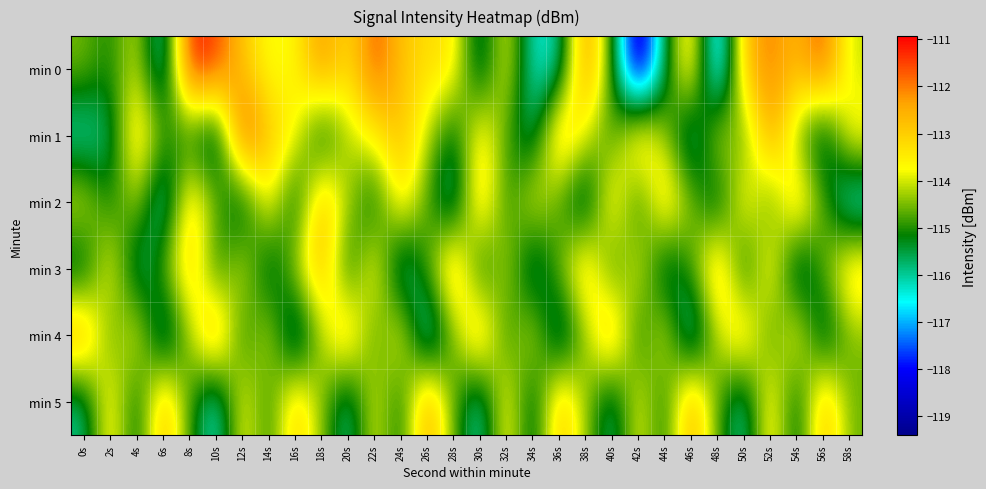

Reading right to left, list all the values displayed in this chart.

min 0: 58s=-114.1	56s=-111.5	54s=-112.7	52s=-112.0	50s=-112.7	48s=-117.8	46s=-112.9	44s=-115.5	42s=-119.4	40s=-115.0	38s=-111.9	36s=-116.2	34s=-116.4	32s=-113.6	30s=-116.1	28s=-113.3	26s=-113.2	24s=-112.8	22s=-111.6	20s=-113.3	18s=-112.1	16s=-113.7	14s=-113.8	12s=-112.9	10s=-111.5	8s=-110.9	6s=-116.7	4s=-113.9	2s=-115.2	0s=-114.5
min 1: 58s=-113.4	56s=-116.2	54s=-114.6	52s=-112.1	50s=-115.0	48s=-113.7	46s=-116.5	44s=-114.3	42s=-112.6	40s=-115.1	38s=-113.9	36s=-112.4	34s=-116.0	32s=-114.8	30s=-113.2	28s=-115.6	26s=-114.1	24s=-112.7	22s=-113.5	20s=-114.2	18s=-115.8	16s=-113.6	14s=-112.9	12s=-111.1	10s=-116.4	8s=-115.3	6s=-114.7	4s=-112.9	2s=-115.7	0s=-116.3
min 2: 58s=-116.8	56s=-114.7	54s=-112.6	52s=-115.1	50s=-113.2	48s=-116.0	46s=-114.4	44s=-112.8	42s=-115.5	40s=-113.0	38s=-116.3	36s=-114.9	34s=-113.6	32s=-115.2	30s=-112.7	28s=-116.4	26s=-114.8	24s=-113.1	22s=-115.7	20s=-114.2	18s=-112.5	16s=-115.8	14s=-113.3	12s=-116.1	10s=-114.5	8s=-112.9	6s=-116.7	4s=-114.1	2s=-115.3	0s=-113.8
min 3: 58s=-112.9	56s=-114.7	54s=-116.4	52s=-113.1	50s=-115.8	48s=-112.4	46s=-114.9	44s=-116.1	42s=-113.6	40s=-115.3	38s=-112.7	36s=-114.5	34s=-116.3	32s=-113.9	30s=-115.7	28s=-112.3	26s=-114.8	24s=-116.5	22s=-113.2	20s=-115.6	18s=-112.5	16s=-114.1	14s=-116.0	12s=-113.7	10s=-115.4	8s=-112.8	6s=-114.6	4s=-116.2	2s=-113.4	0s=-115.9
min 4: 58s=-114.5	56s=-116.1	54s=-113.3	52s=-115.2	50s=-112.7	48s=-114.1	46s=-116.8	44s=-113.6	42s=-115.5	40s=-112.3	38s=-114.4	36s=-116.5	34s=-113.7	32s=-115.3	30s=-112.4	28s=-114.6	26s=-116.9	24s=-113.4	22s=-115.1	20s=-112.6	18s=-114.2	16s=-116.7	14s=-113.8	12s=-115.4	10s=-112.1	8s=-114.3	6s=-116.6	4s=-113.5	2s=-115.0	0s=-112.2
min 5: 58s=-114.6	56s=-112.5	54s=-115.8	52s=-113.1	50s=-116.3	48s=-114.8	46s=-112.2	44s=-115.4	42s=-113.6	40s=-116.1	38s=-114.3	36s=-112.6	34s=-115.9	32s=-113.3	30s=-116.4	28s=-114.7	26s=-112.1	24s=-115.5	22s=-113.7	20s=-116.2	18s=-114.4	16s=-112.8	14s=-115.2	12s=-113.5	10s=-116.6	8s=-114.9	6s=-112.4	4s=-115.7	2s=-113.2	0s=-116.0